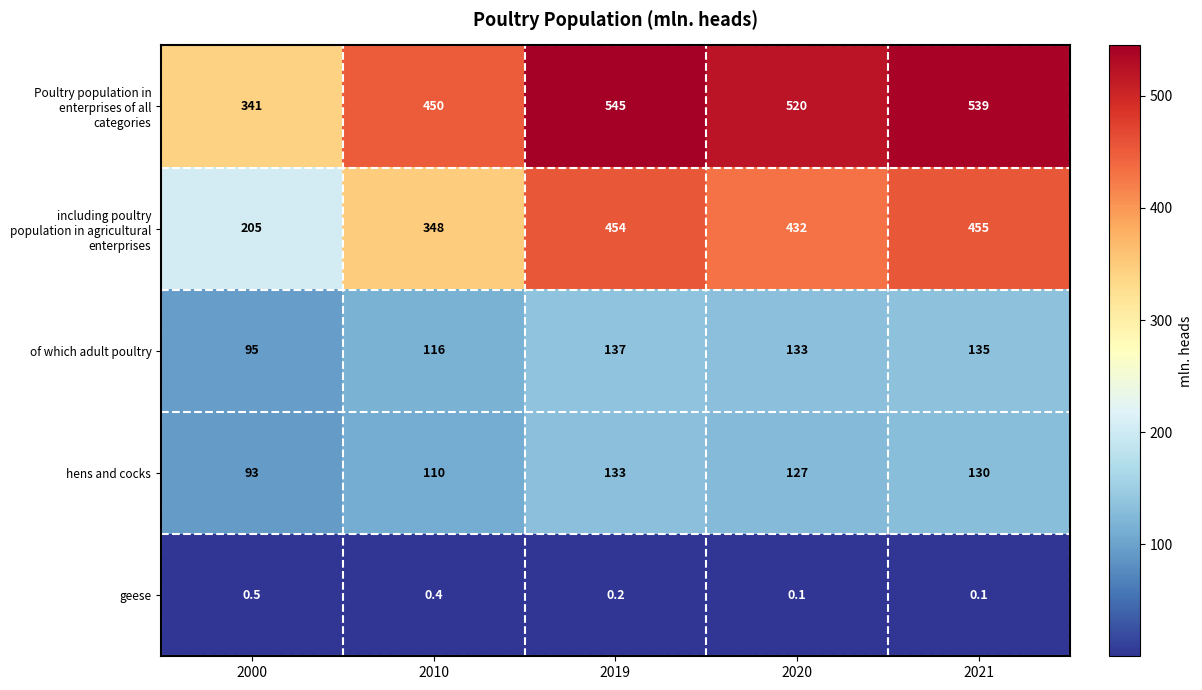

What is the maximum value shown in the chart?

545.0